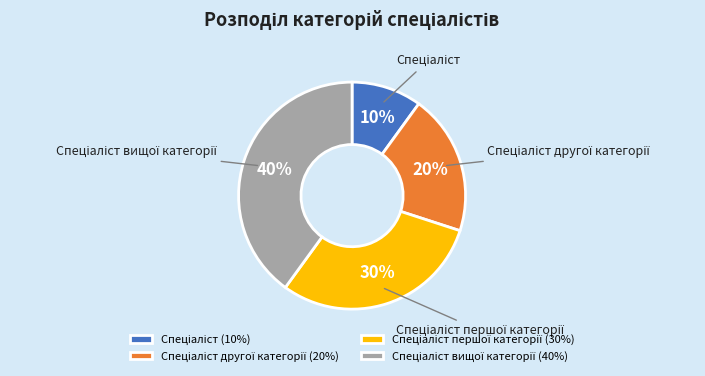

Is there any slice that represents more than half of the pie?

No